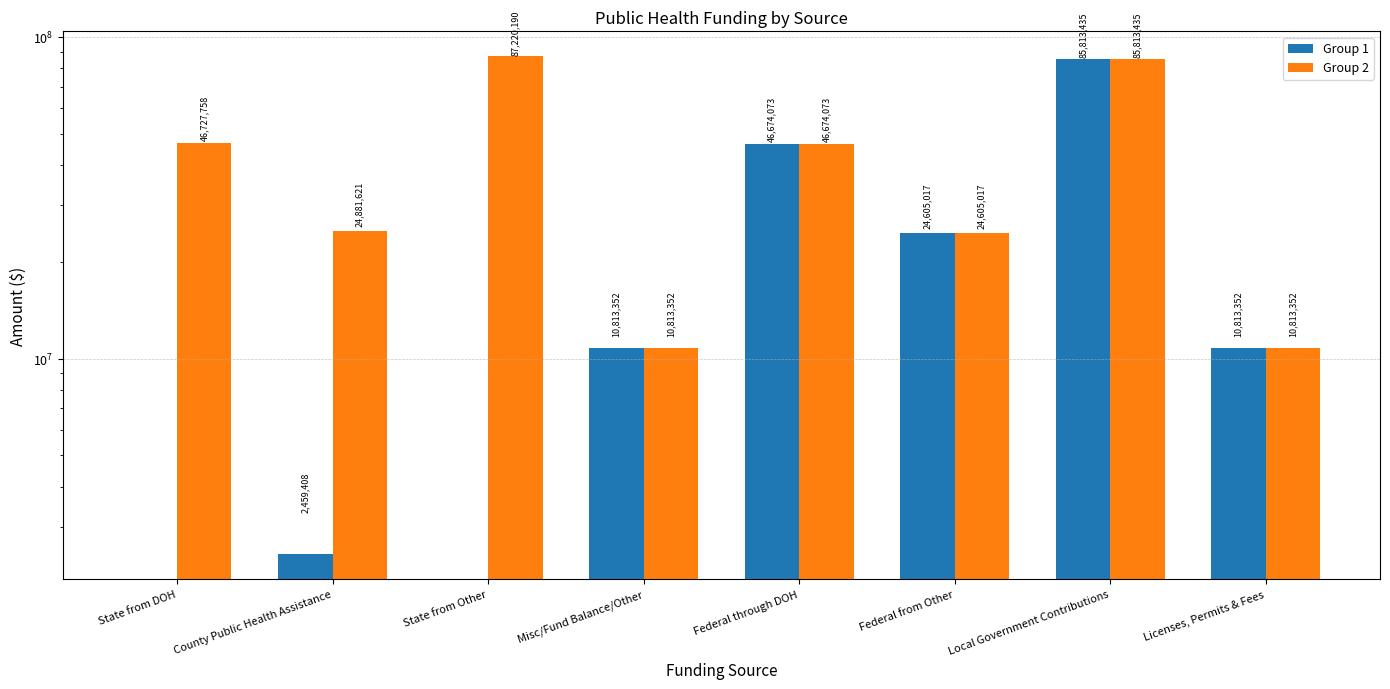

What is the total value across all series at Federal from Other?

49210034.0